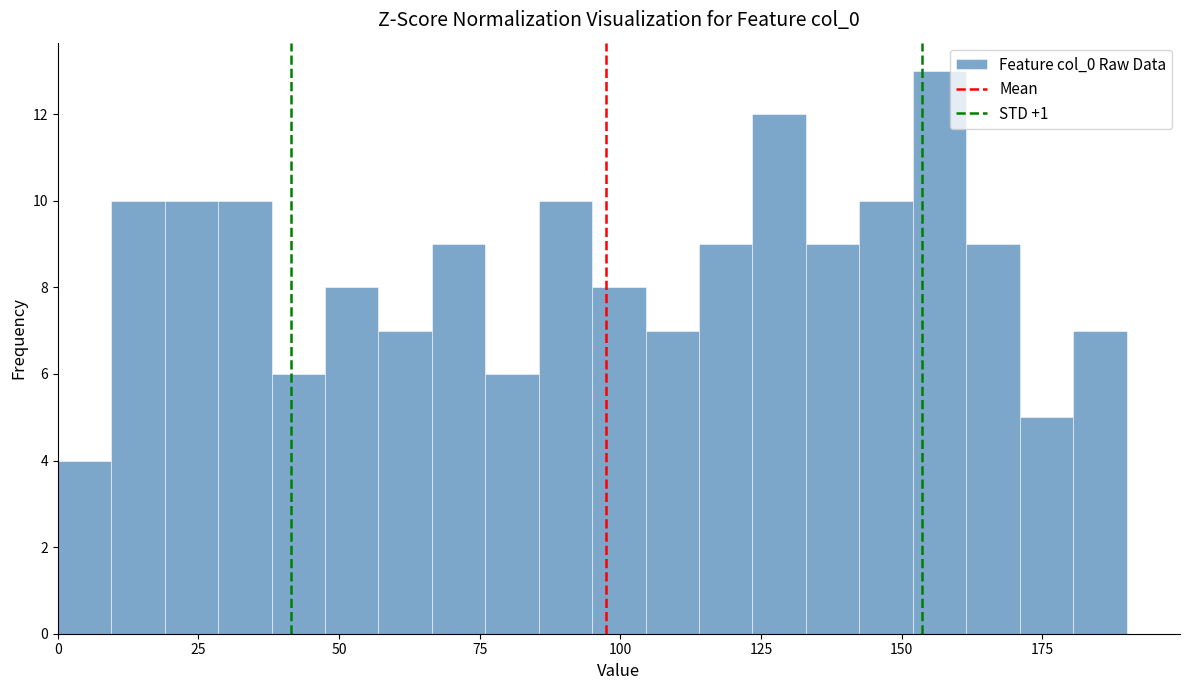

Around what value on the x-axis is the tallest bar? Give the approximate position of its centre, as read against the axis.

155